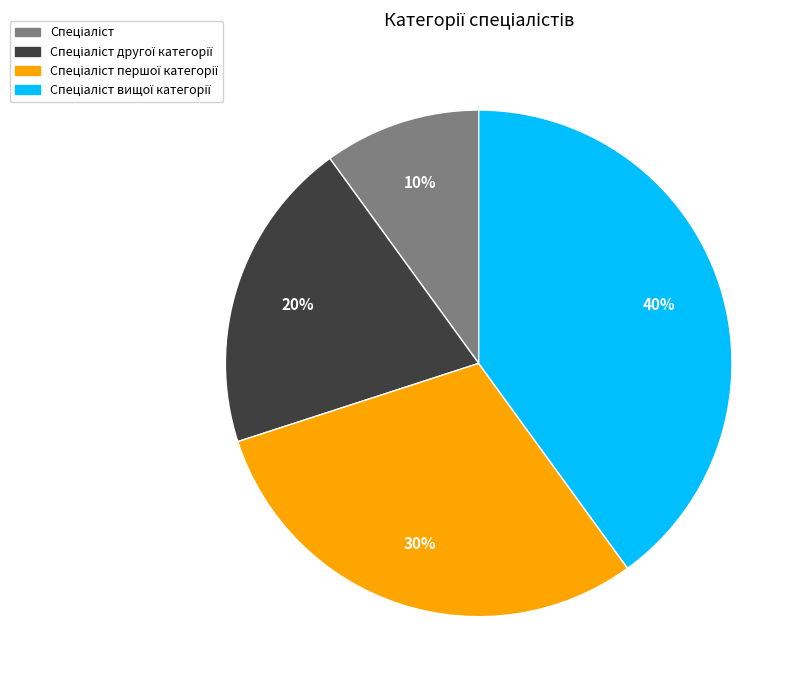

To the nearest percent, what is the difference between the largest and smallest slice percentages?

30%